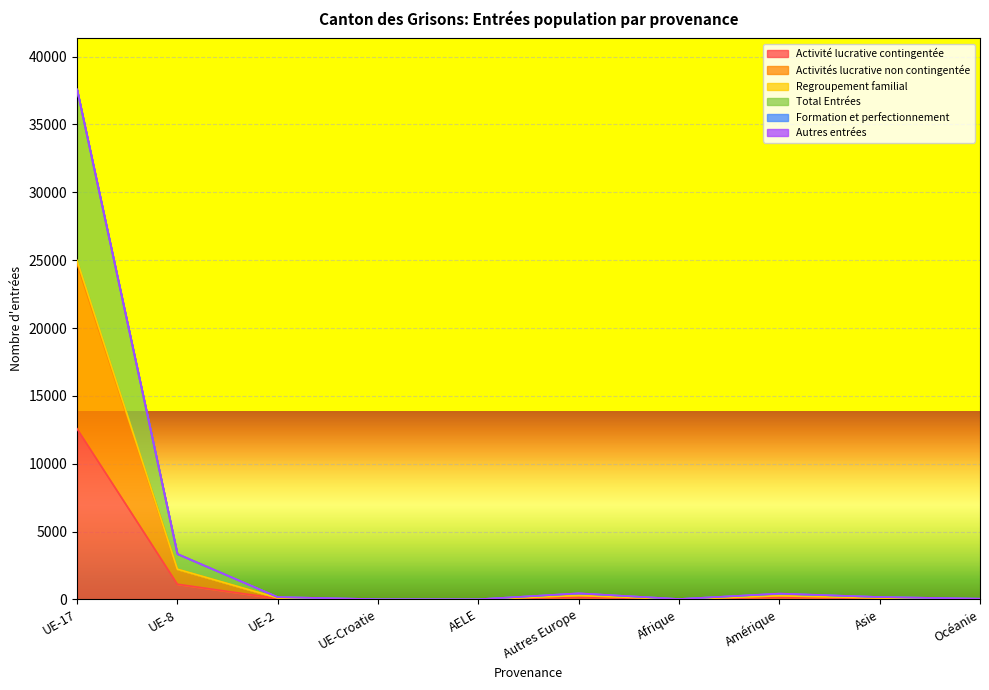

What is the difference between the second highest and minimum values in the Activité lucrative contingentée series?

1116